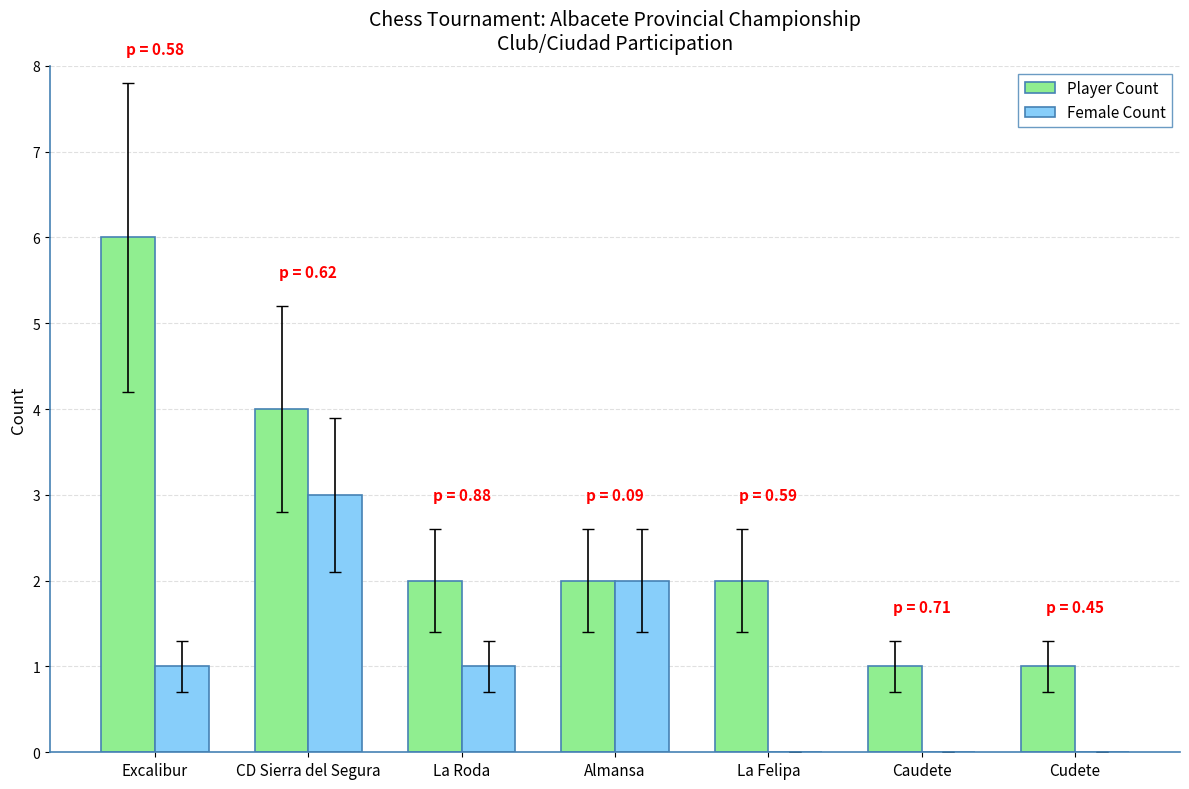

Which series changed the most between Almansa and Caudete?

Female Count